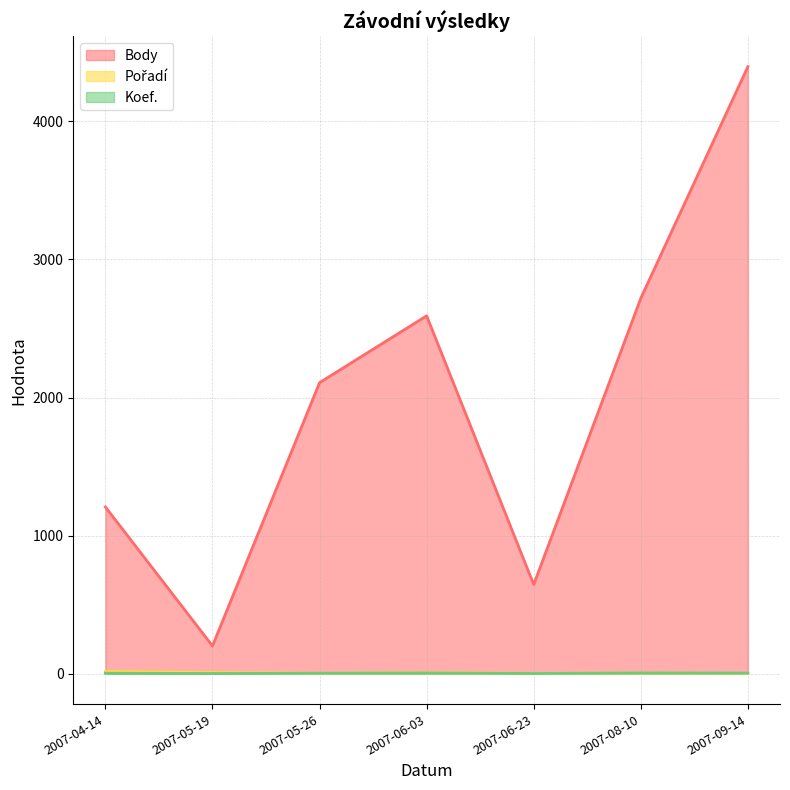

How many lines are shown in the chart?

3